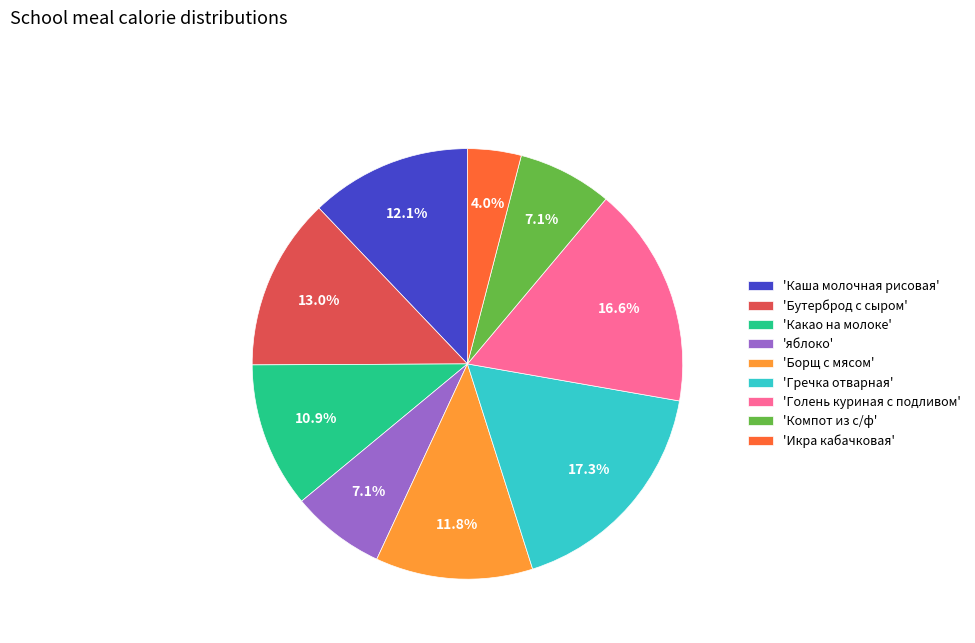

Approximately how many times larger is the value at 'Компот из с/ф' compared to 'Бутерброд с сыром'?

0.5